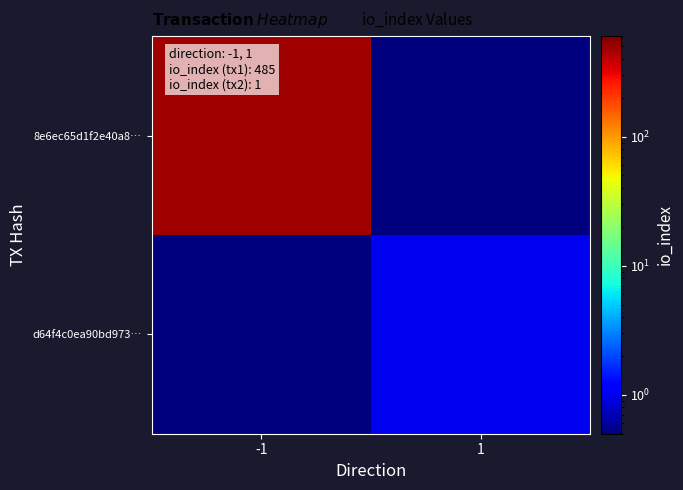

Rank the series by their average value, from highest to lowest.

8e6ec65d1f2e40a8…, d64f4c0ea90bd973…